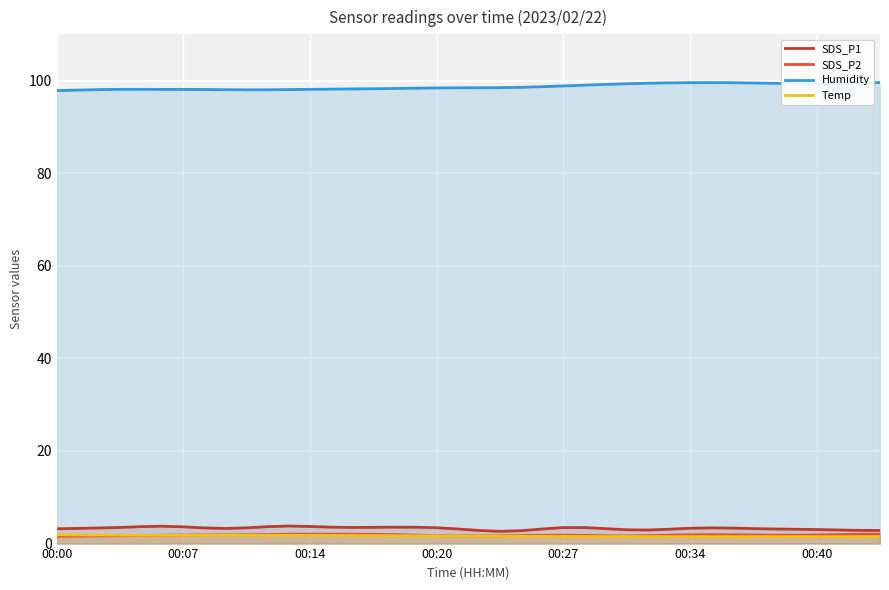

Does the chart display data point markers on the line(s)?

No